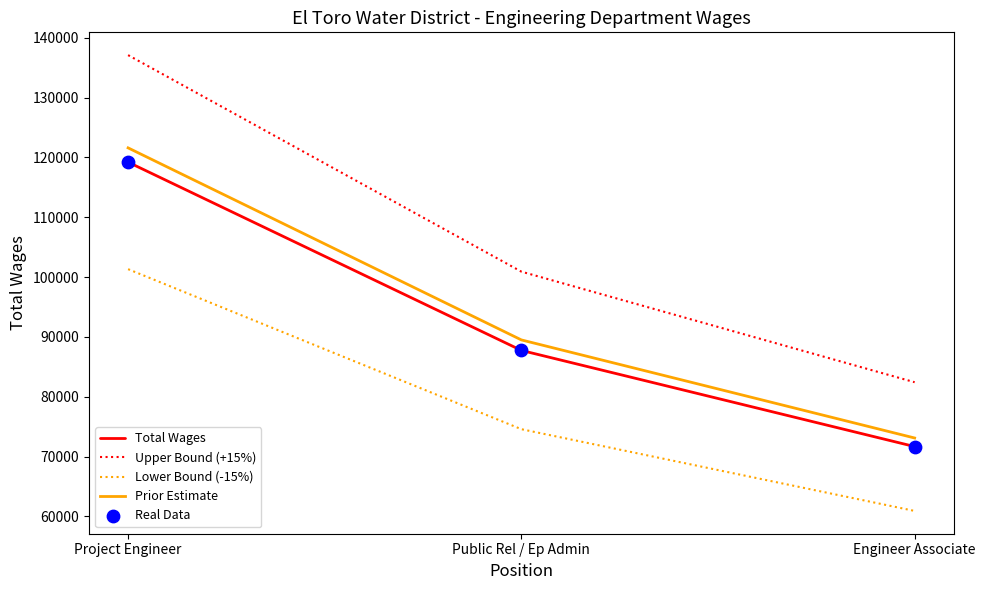

Which series changed the most between Project Engineer and Engineer Associate?

Upper Bound (+15%)